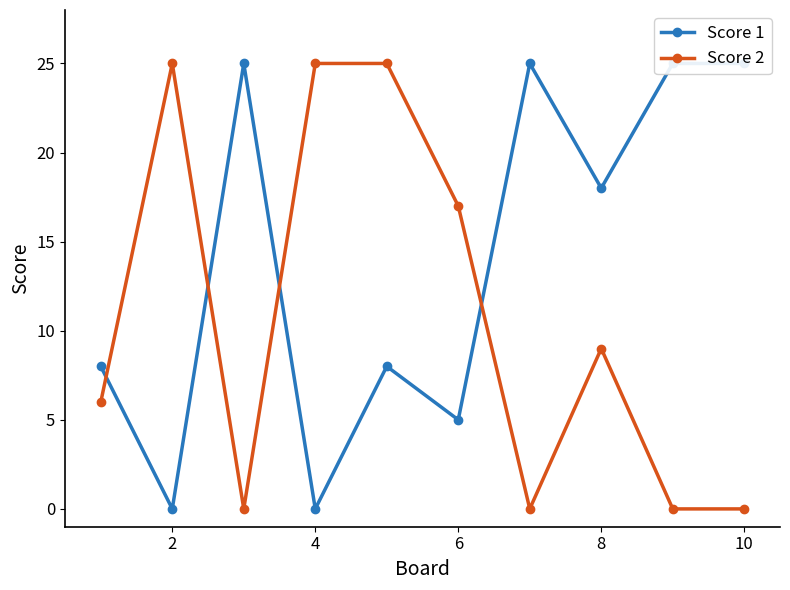

True or false: Score 2 has more than 1 points higher than both neighbors.

True